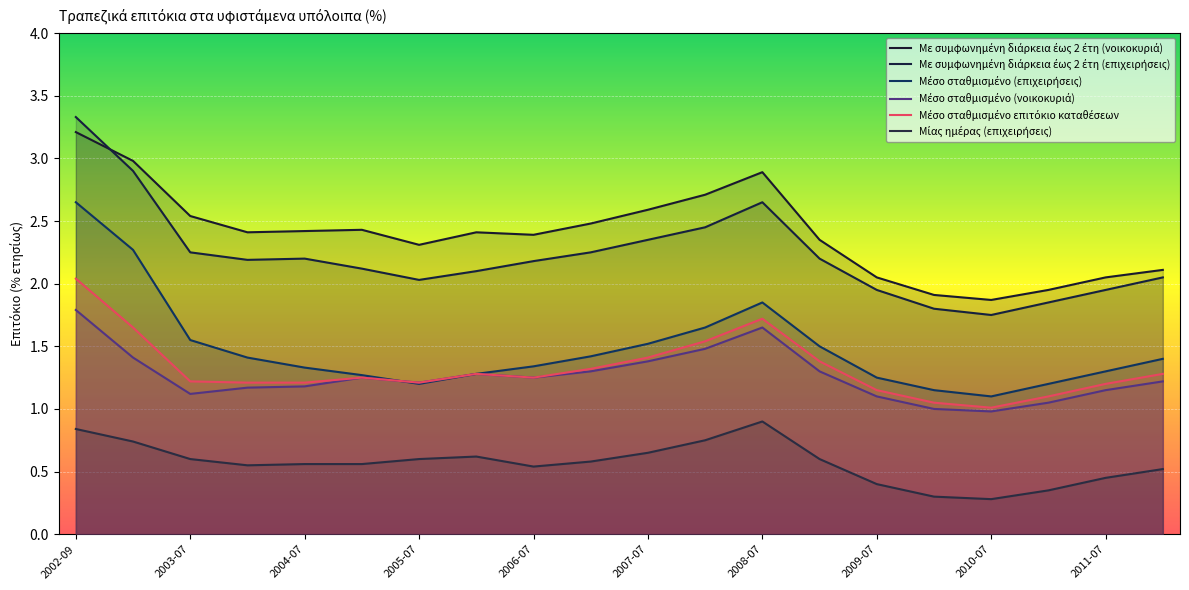

What is the highest value of the Μέσο σταθμισμένο επιτόκιο καταθέσεων series?

2.0